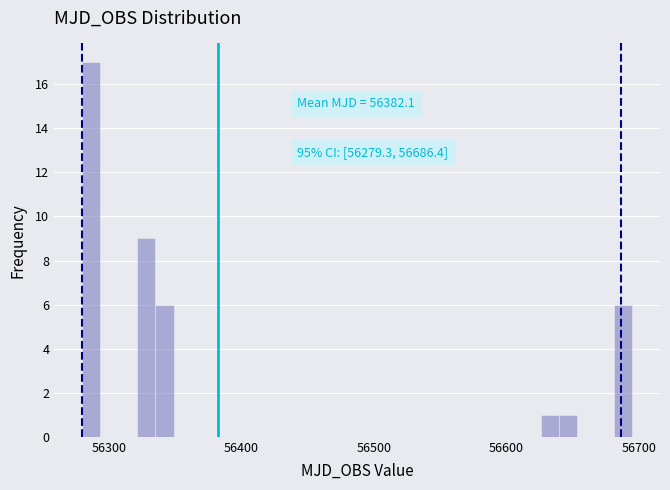

Read against the x-axis, roughly where is the centre of the tallest bar?

56290